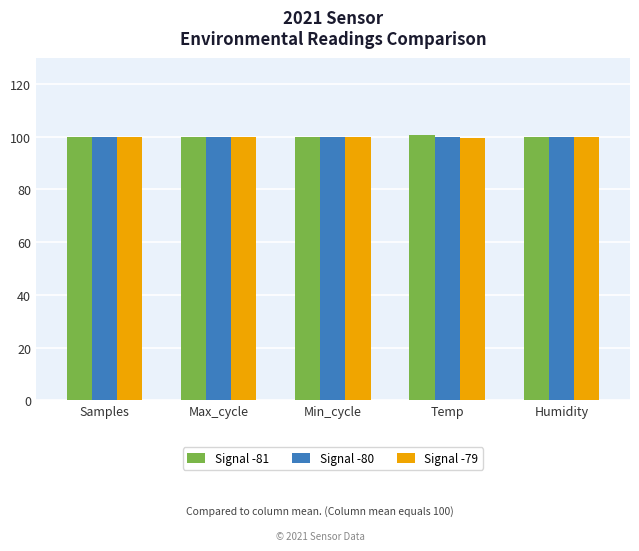

Reading left to right, what are all the values shown in this chart?

Signal -81: 100.0	100.0	100.0	100.6	100.0
Signal -80: 100.0	100.0	100.0	100.0	100.0
Signal -79: 100.0	100.0	100.0	99.4	100.0